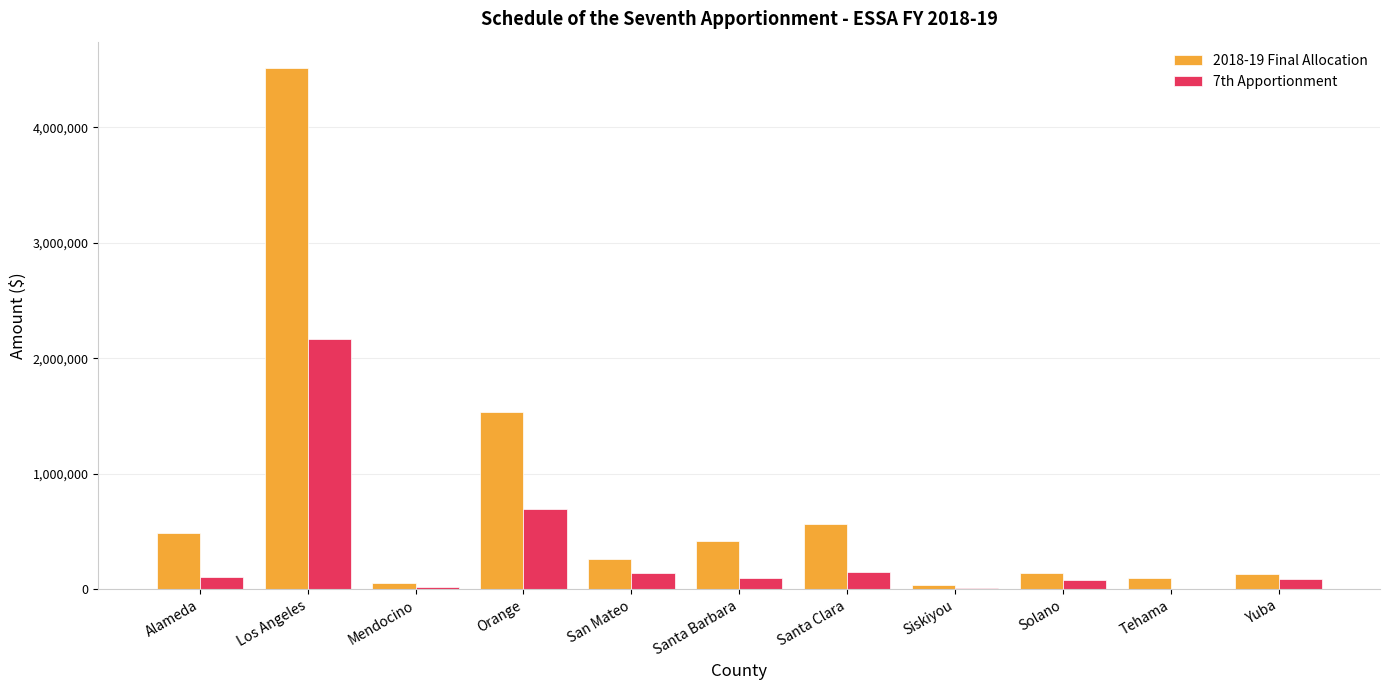

Which category has the highest value in the 7th Apportionment series?

Los Angeles